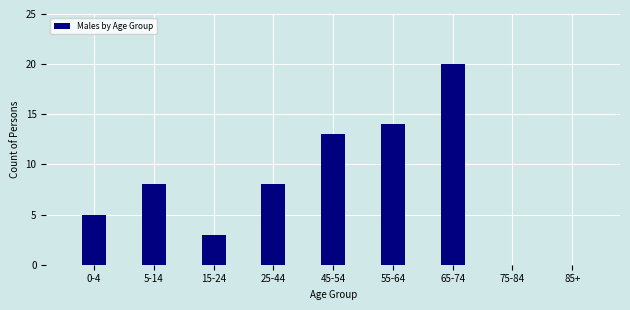

Reading right to left, extract all data points from this chart.

85+=0	75-84=0	65-74=20	55-64=14	45-54=13	25-44=8	15-24=3	5-14=8	0-4=5